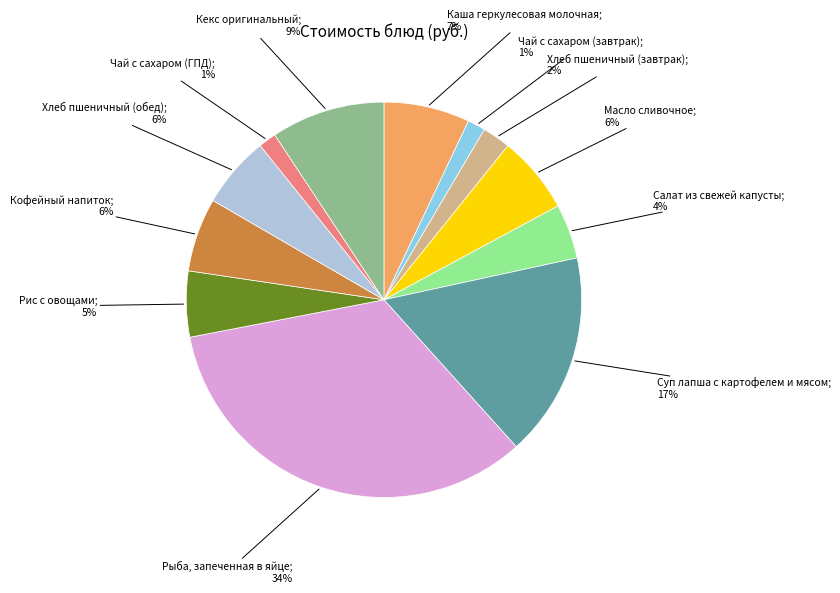

To the nearest percent, what is the average slice percentage?

8%